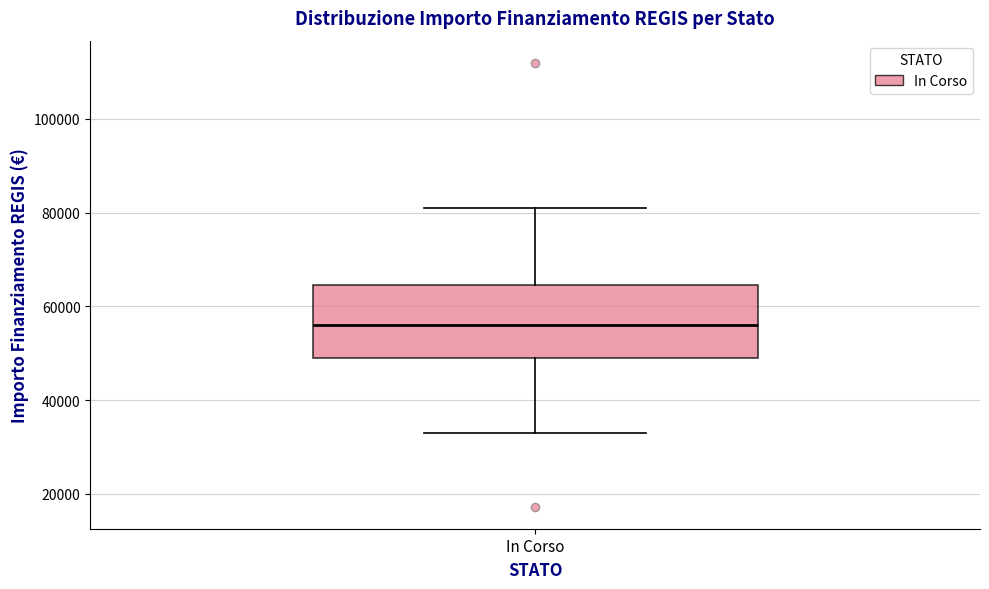

Transcribe this box plot: give where the median line is, the range the box spans, and where the two whiskers end, as read against the y-axis. The values are not printed on the chart, so give them approximately, as read against the axis.

median 56000, box 50000 to 64000, whiskers 32000 to 80000